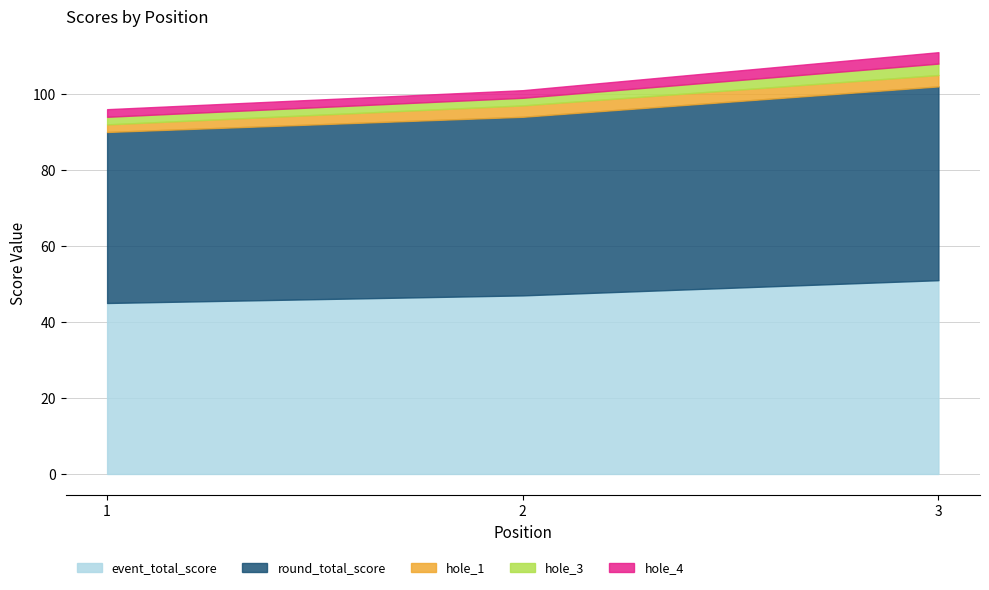

What is the sum of all round_total_score values?

143